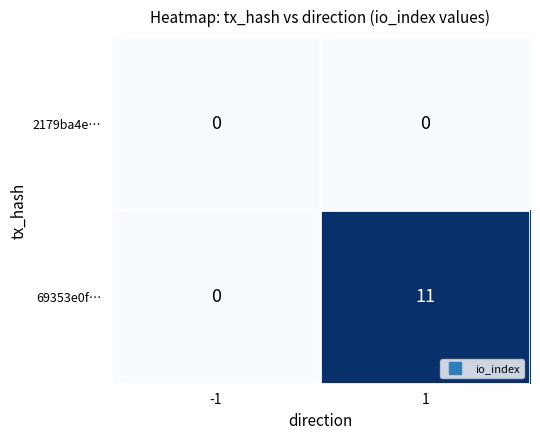

Is it true that 2179ba4e… equals 0 at 1?

True